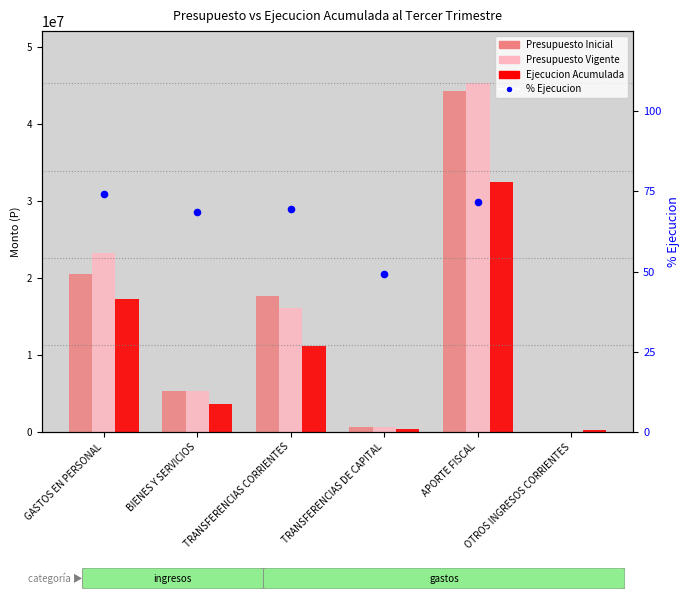

Which series contains the highest Y value?

Presupuesto Vigente